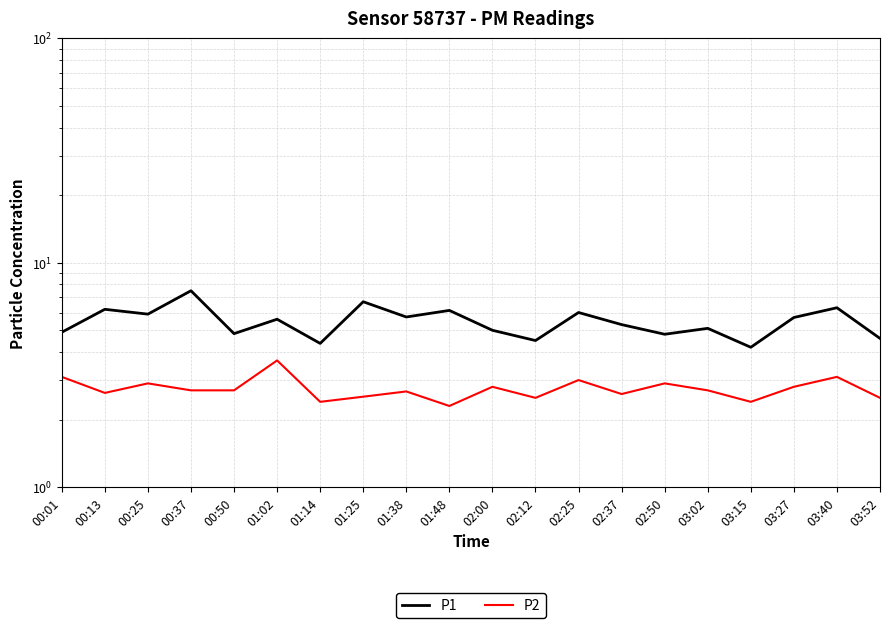

Reading right to left, transcribe all the data shown in this chart.

P1: 4.6	6.3	5.7	4.2	5.1	4.8	5.3	6.0	4.5	5.0	6.1	5.7	6.7	4.4	5.6	4.8	7.5	5.9	6.2	4.9
P2: 2.5	3.1	2.8	2.4	2.7	2.9	2.6	3.0	2.5	2.8	2.3	2.7	2.5	2.4	3.7	2.7	2.7	2.9	2.6	3.1